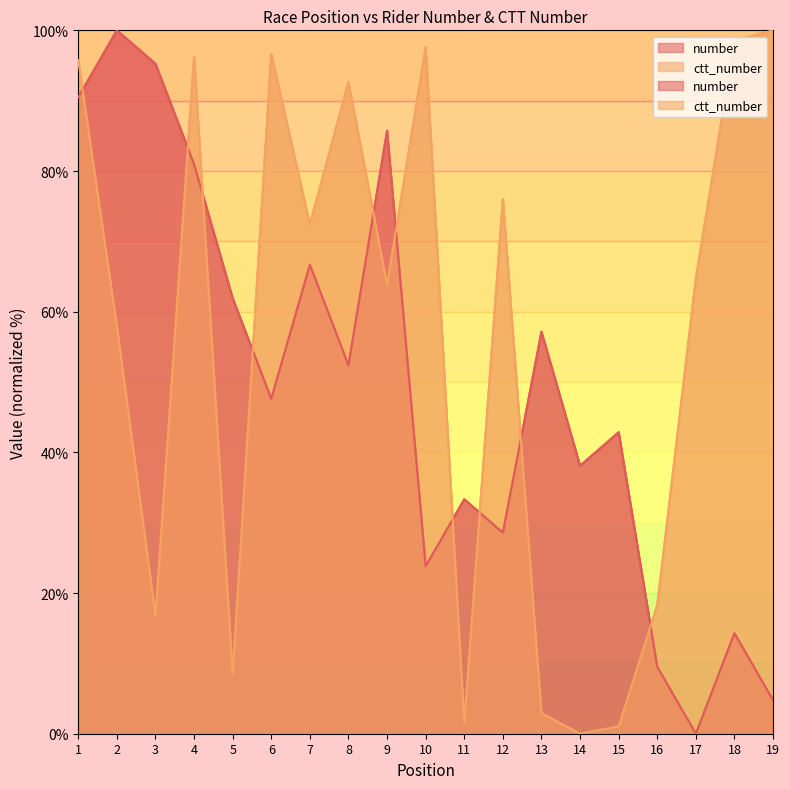

What is the sum of the number values at 5 and 4?

142.9